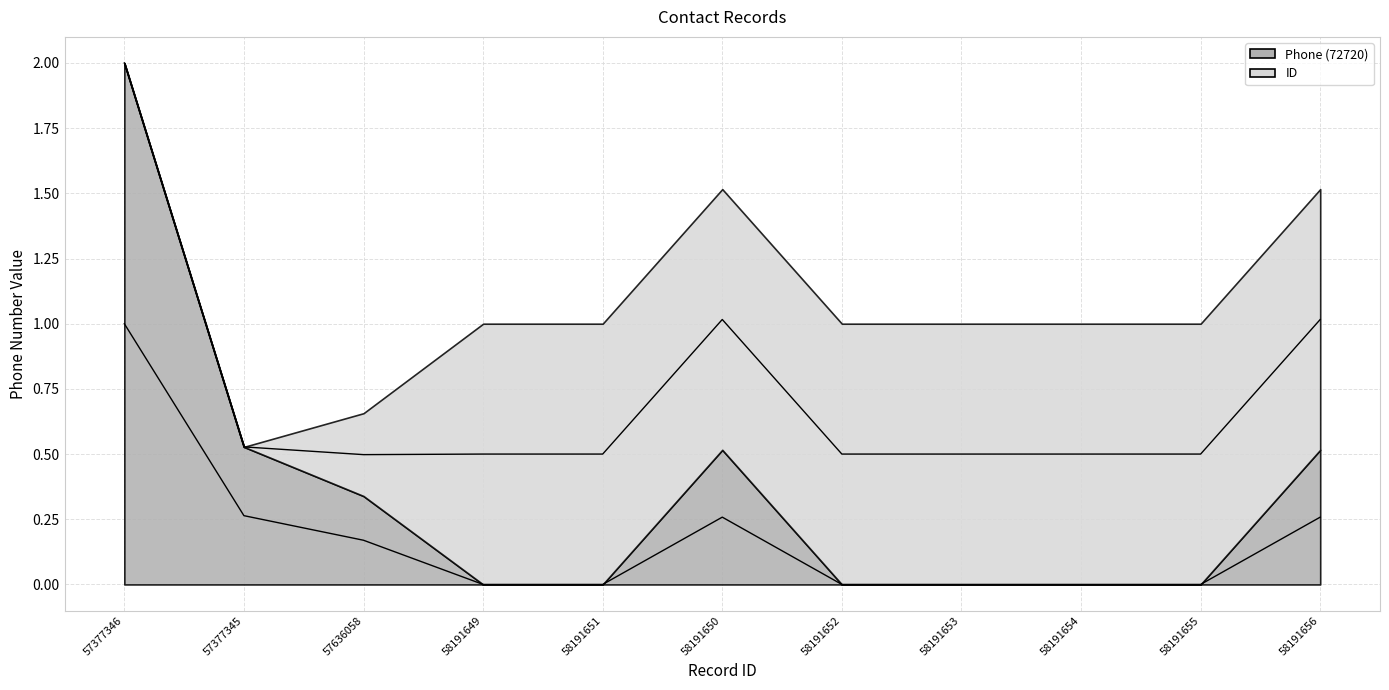

Rank the categories by value from lowest to highest.

58191649, 58191651, 58191652, 58191653, 58191654, 58191655, 57636058, 58191650, 58191656, 57377345, 57377346